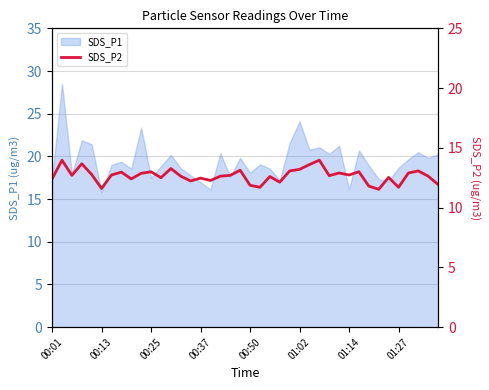

Does the chart have visible grid lines?

Yes